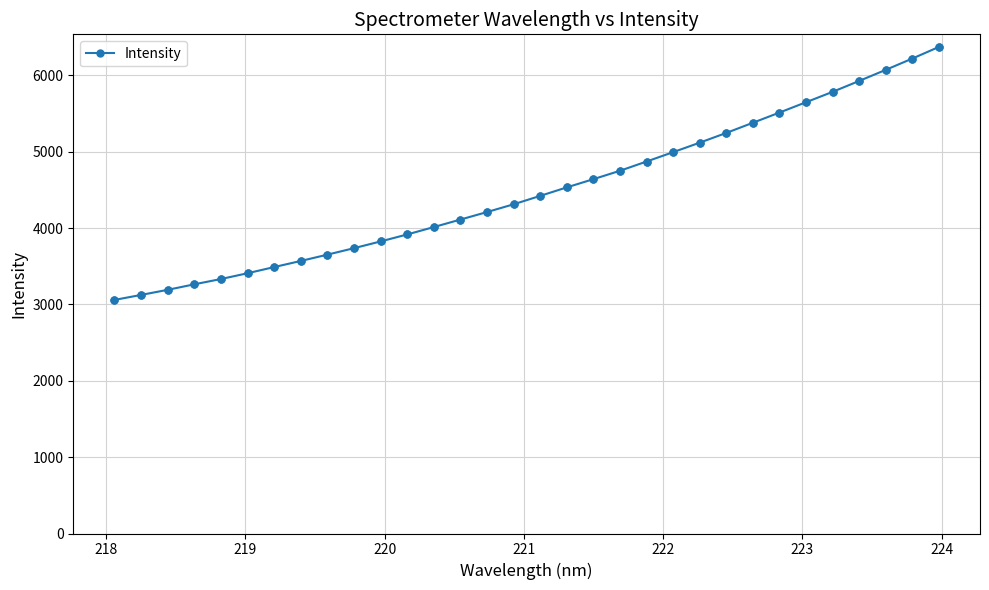

What is the sum of all values?

143740.7